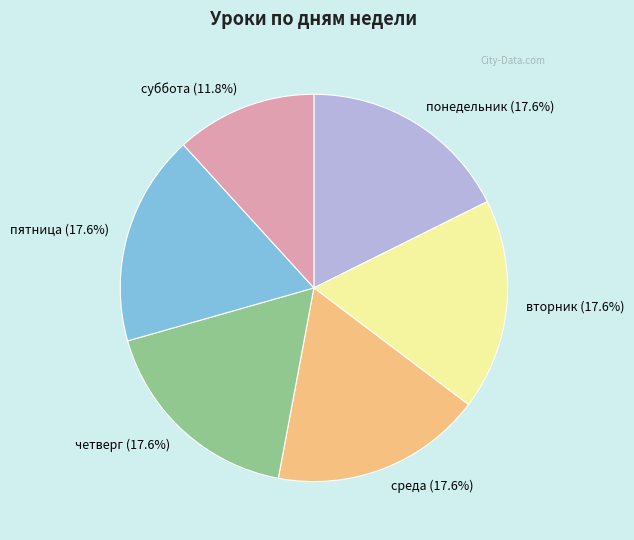

Is вторник the majority of the pie?

No